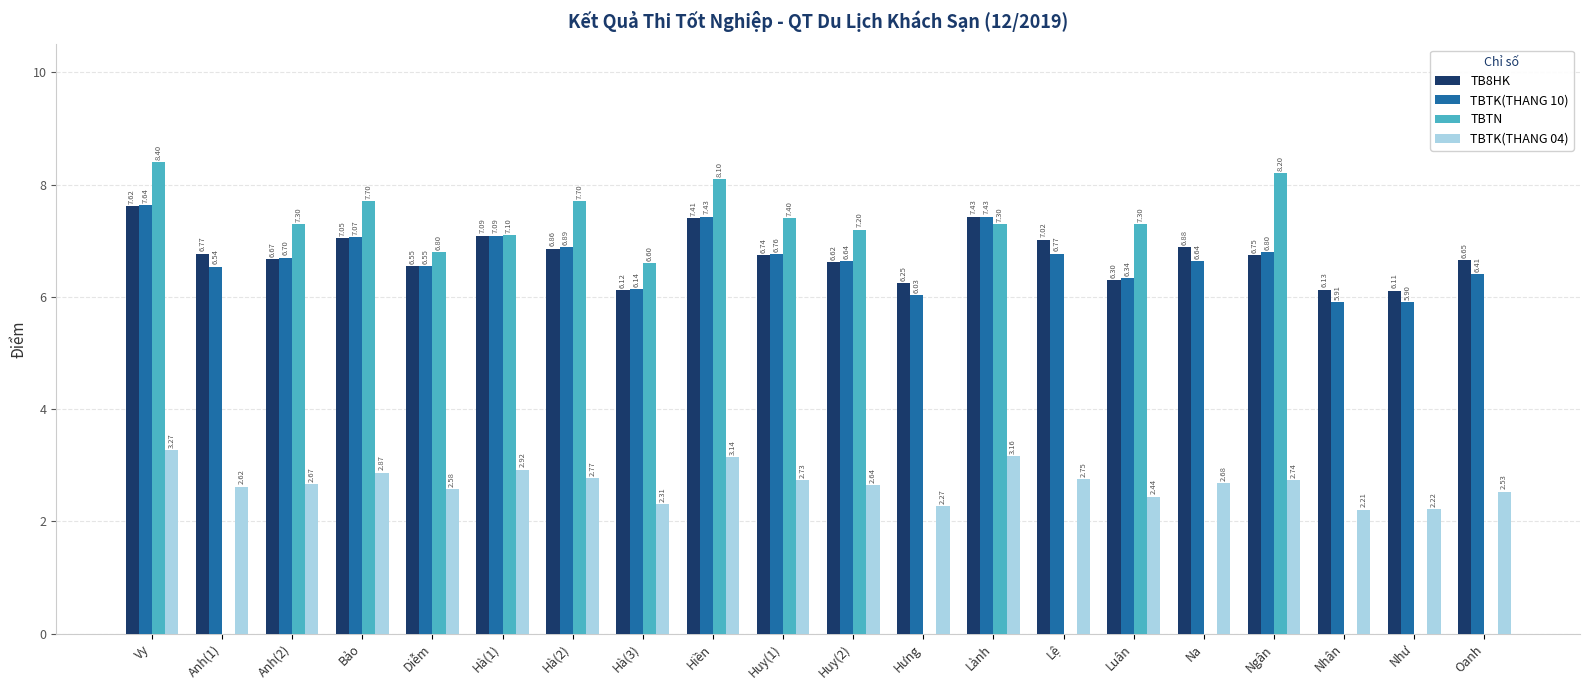

What is the sum of all TB8HK values?

135.0